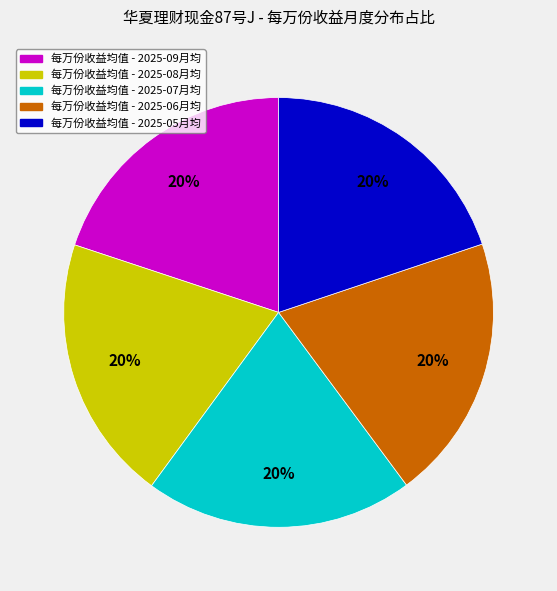

What percentage is the 每万份收益均值 - 2025-09月均 slice, to the nearest percent?

20%